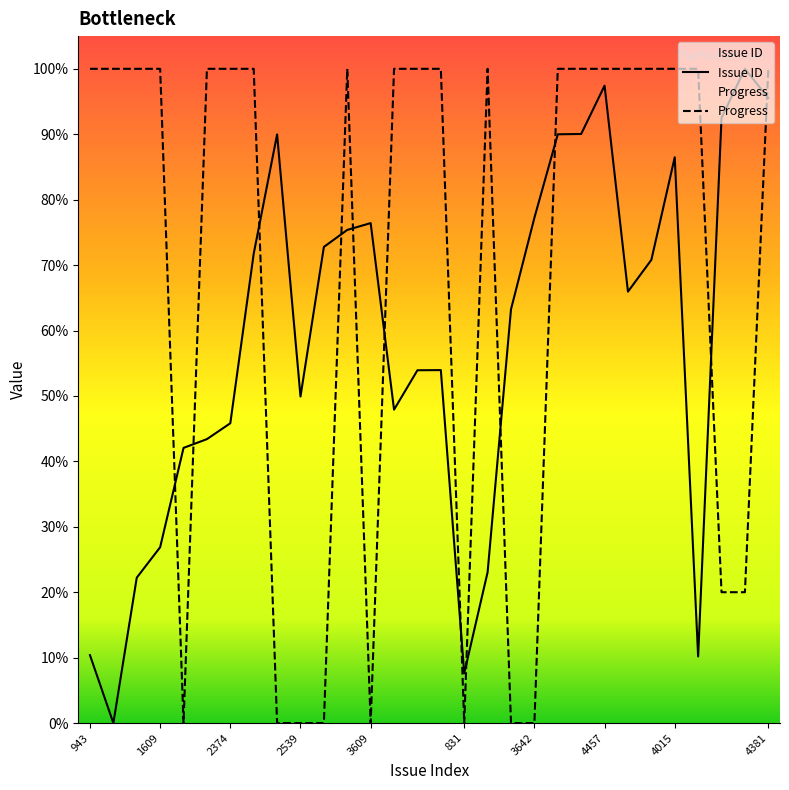

Which series ends up on top after the final intersection of Issue ID and Progress?

Progress